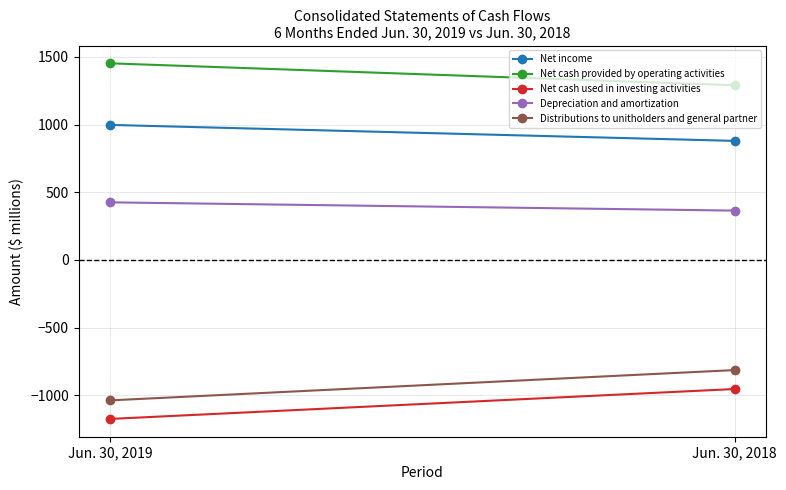

What is the sum of all Net cash used in investing activities values?

-2129